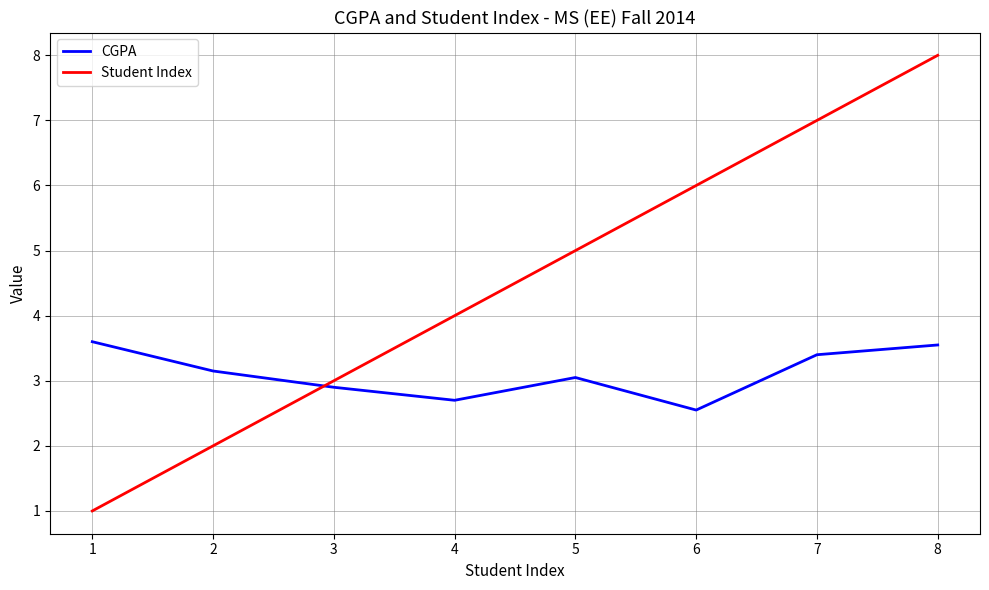

Rank the series by their average value, from highest to lowest.

Student Index, CGPA